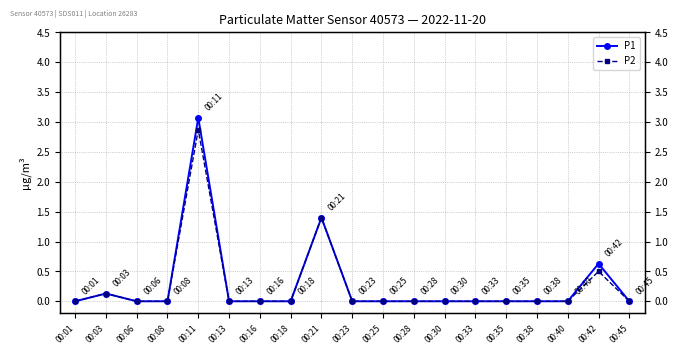

What is the sum of the P2 values at 00:18 and 00:11?

2.9